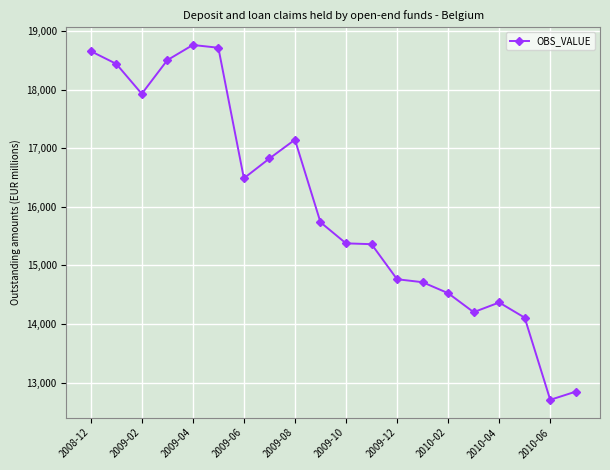

What is the greatest value displayed?

18762